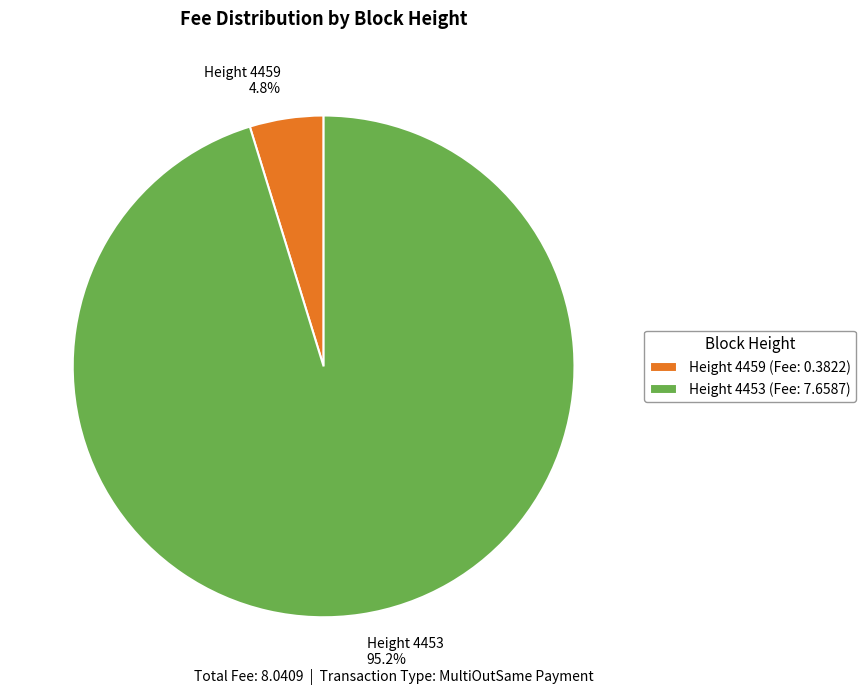

Rank the categories by value from highest to lowest.

Height 4453 (Fee: 7.6587), Height 4459 (Fee: 0.3822)